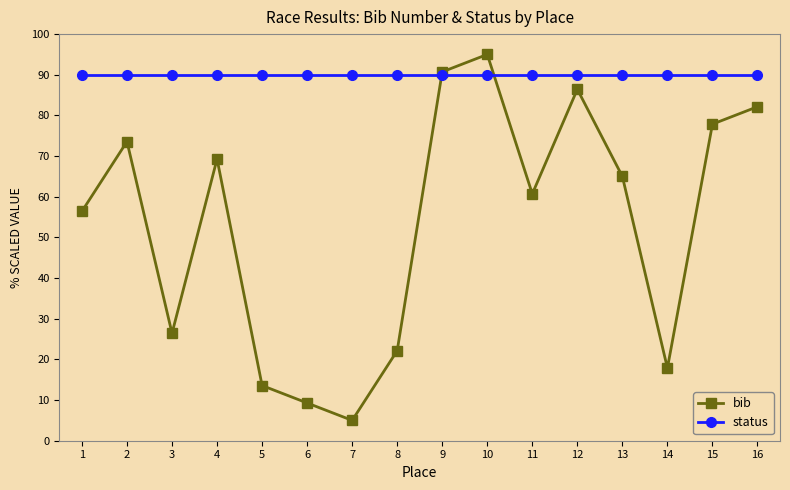

List the series in order of their overall mean, lowest first.

bib, status